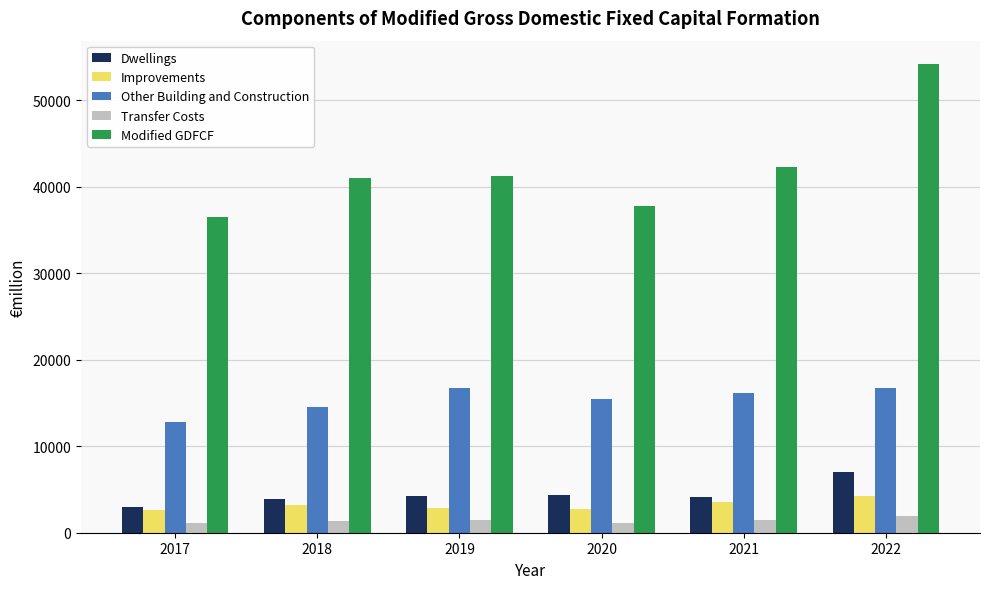

What are all the series names shown in the legend?

Dwellings, Improvements, Other Building and Construction, Transfer Costs, Modified GDFCF